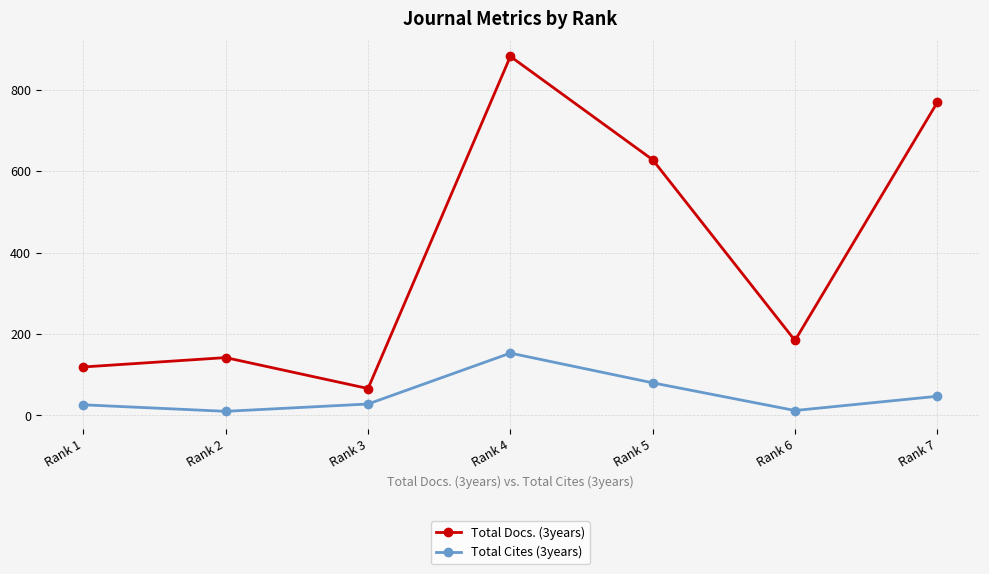

What is the average value of the Total Docs. (3years) series?

399